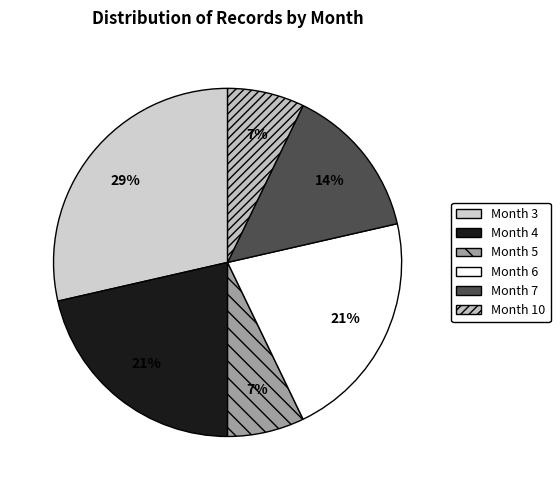

How many segments does this pie chart have?

6